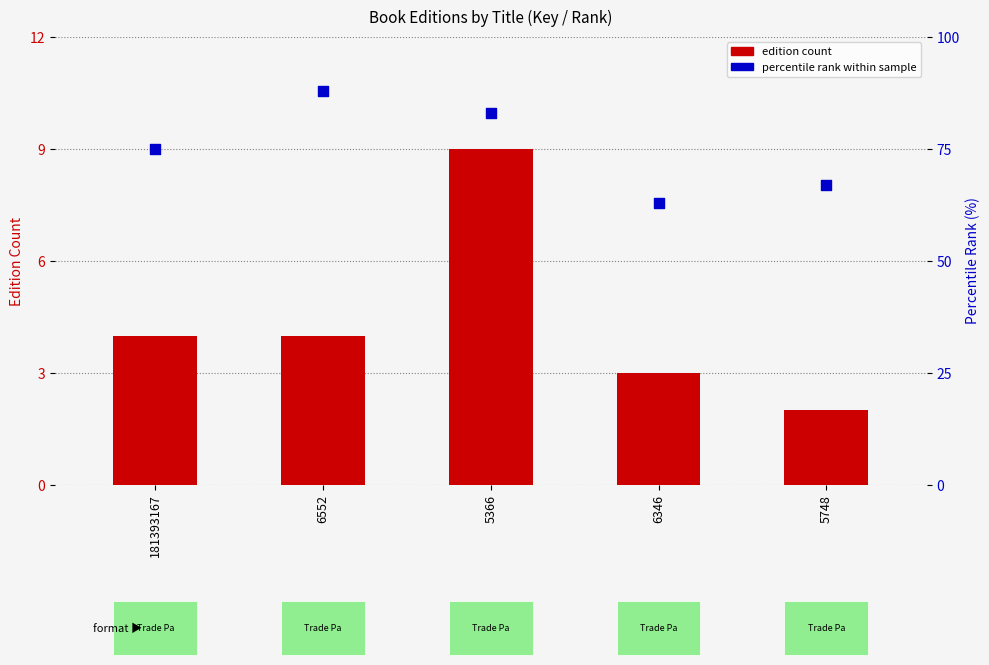

Which series contains the highest Y value?

percentile rank within sample